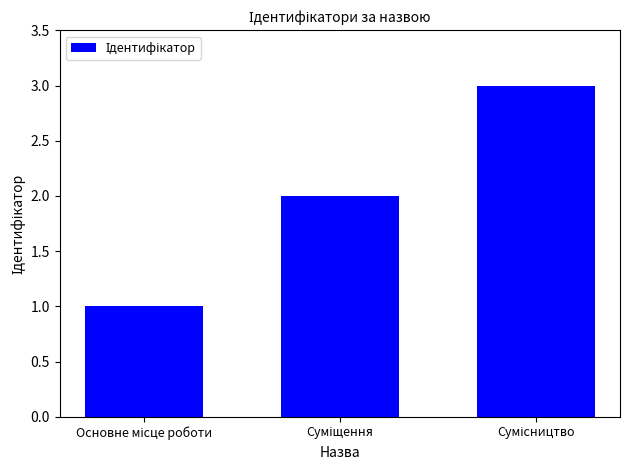

Does the chart contain stacked bars?

No